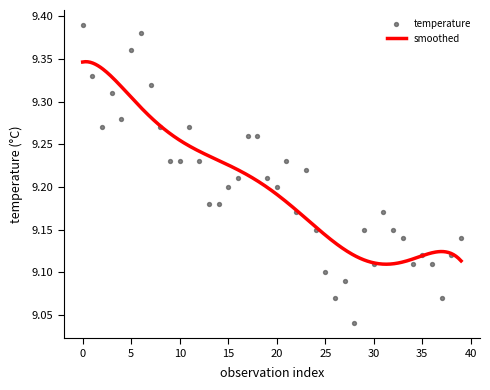

Which has a higher value, 25 or 15?

15